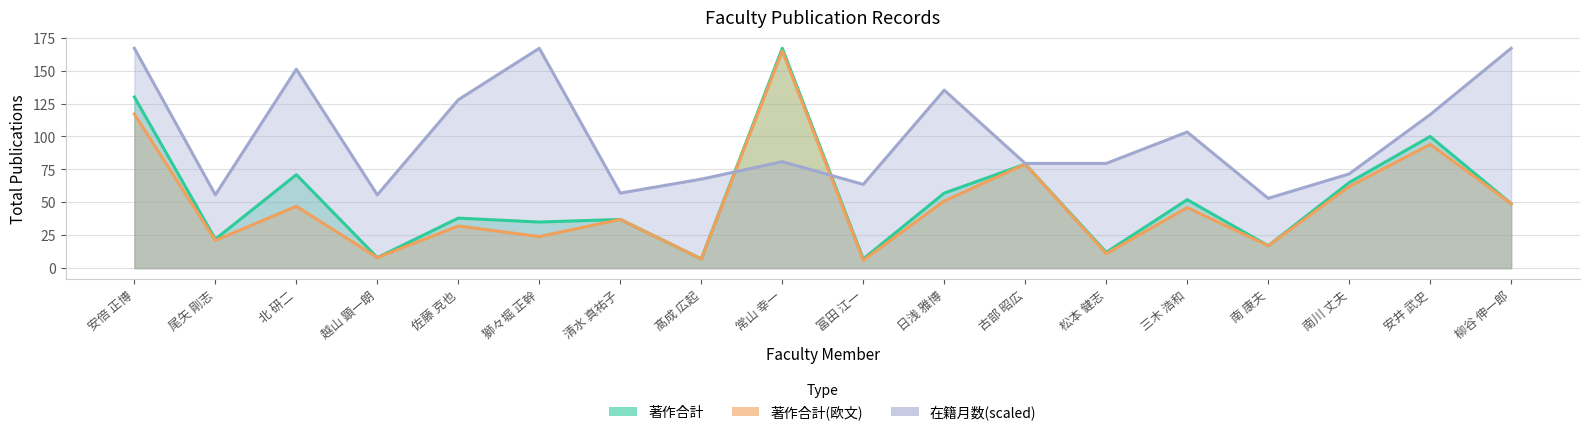

What is the difference between the maximum and minimum values in the 著作合計 series?

160.0